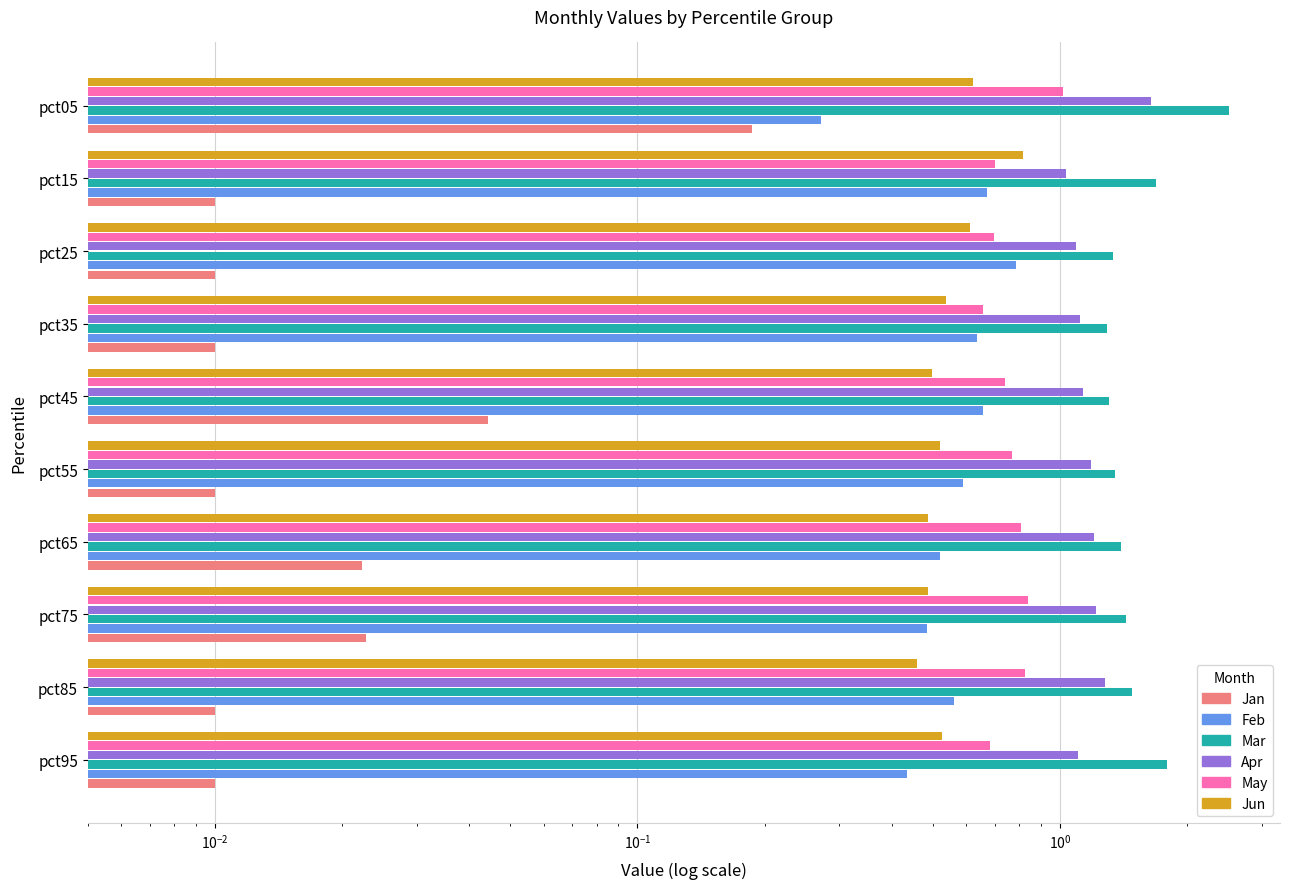

What is the spread (max minus min) of values at pct75?

1.4